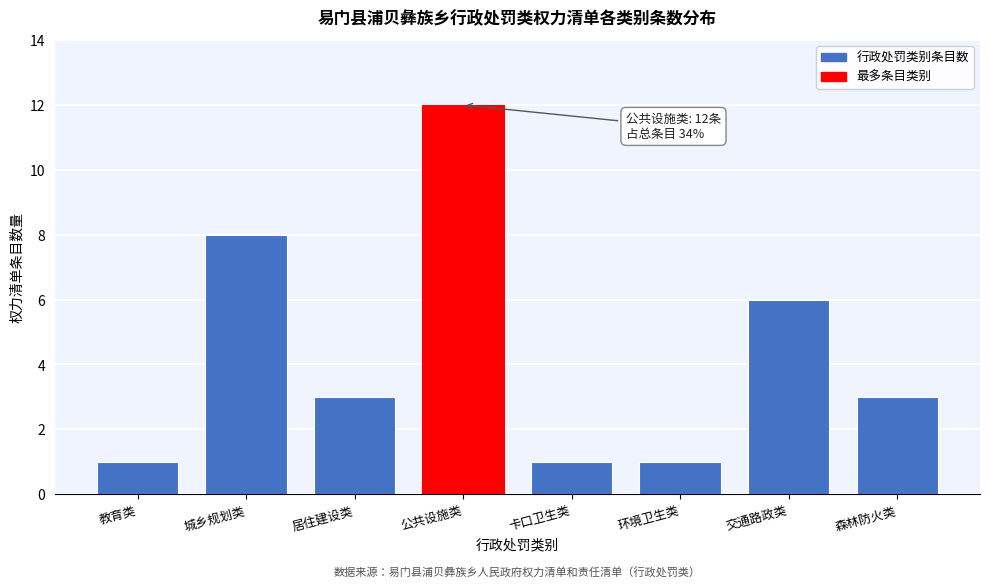

Reading right to left, extract all data points from this chart.

3	6	1	1	12	3	8	1